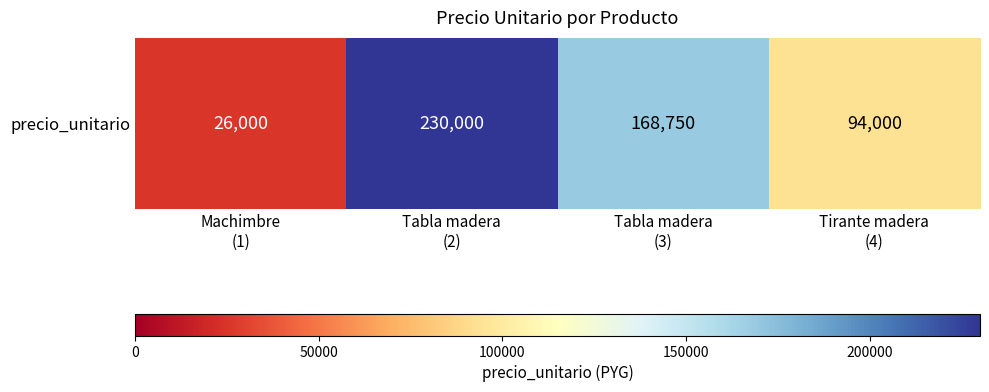

Reading right to left, list all the values displayed in this chart.

Tirante madera
(4)=94000	Tabla madera
(3)=168750	Tabla madera
(2)=230000	Machimbre
(1)=26000